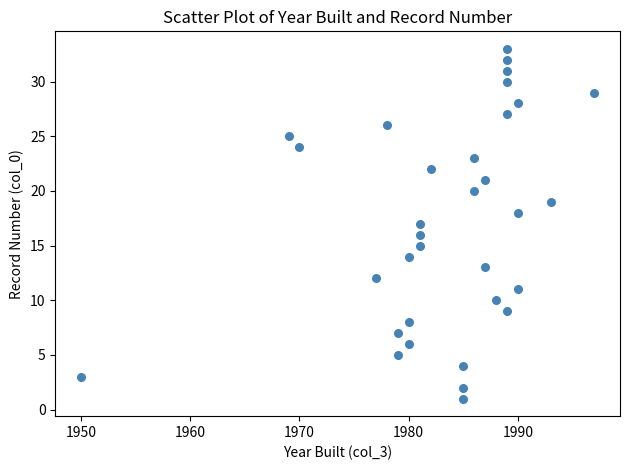

What is the range of X values (max minus min)?

47